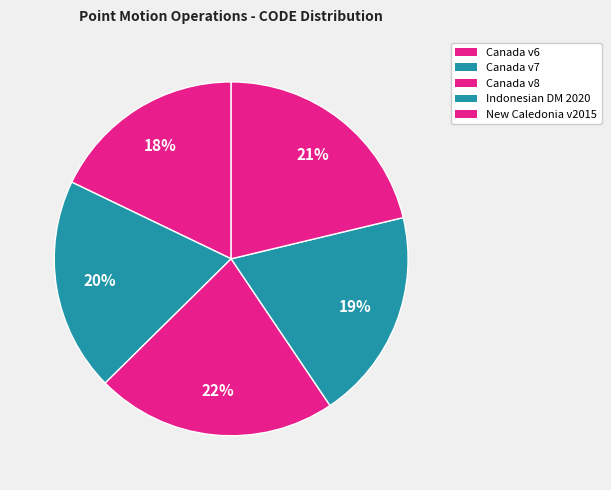

How many segments does this pie chart have?

5